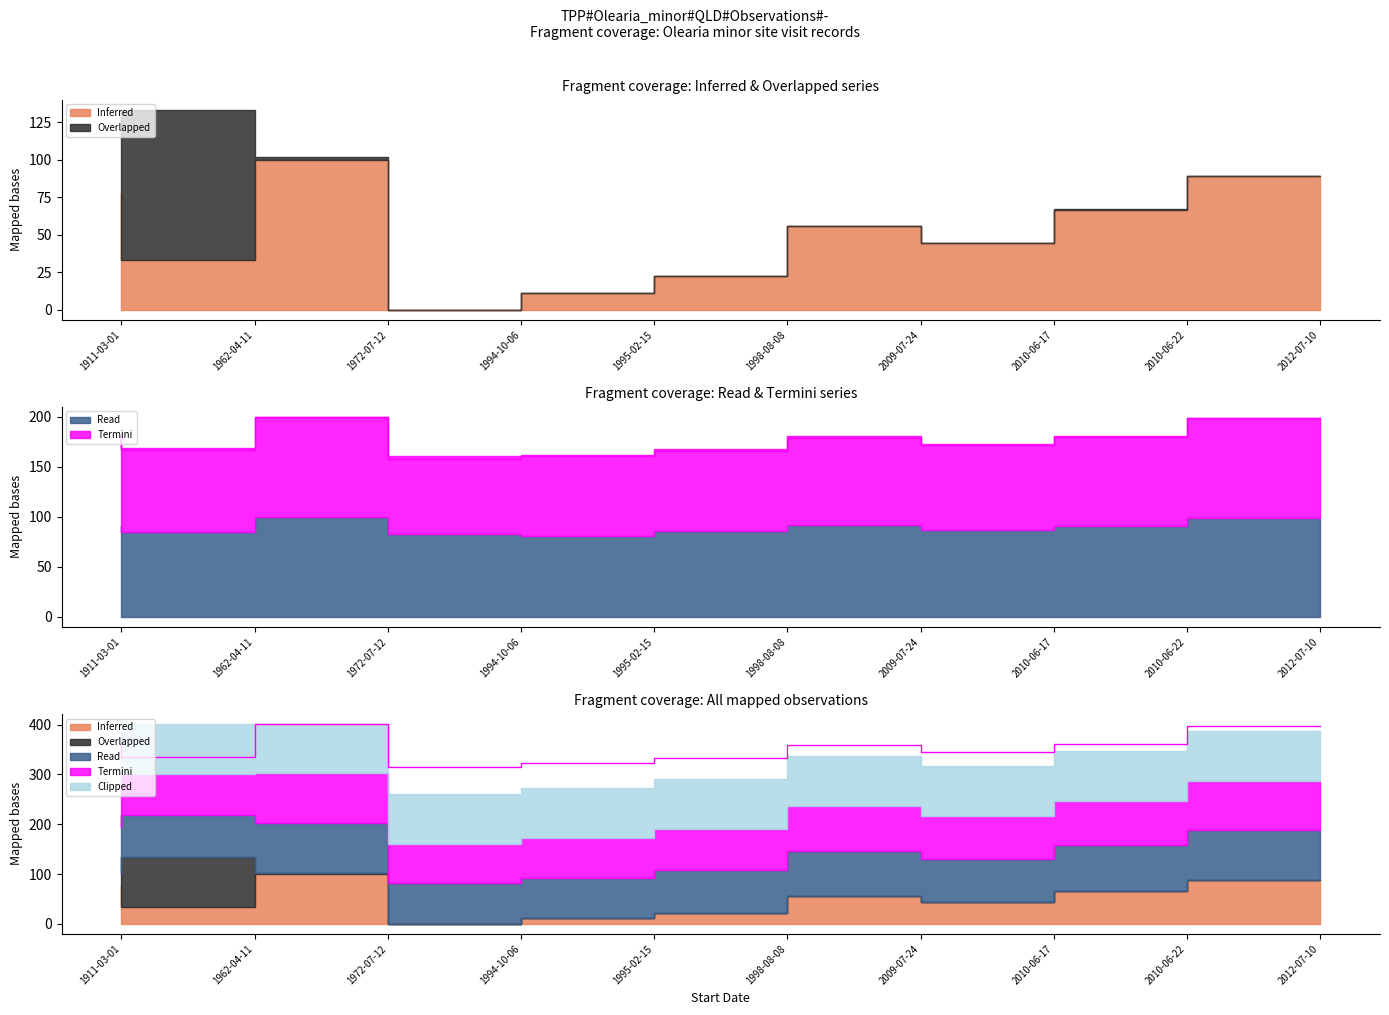

At which category does the chart reach its peak across all series?

1972-07-12